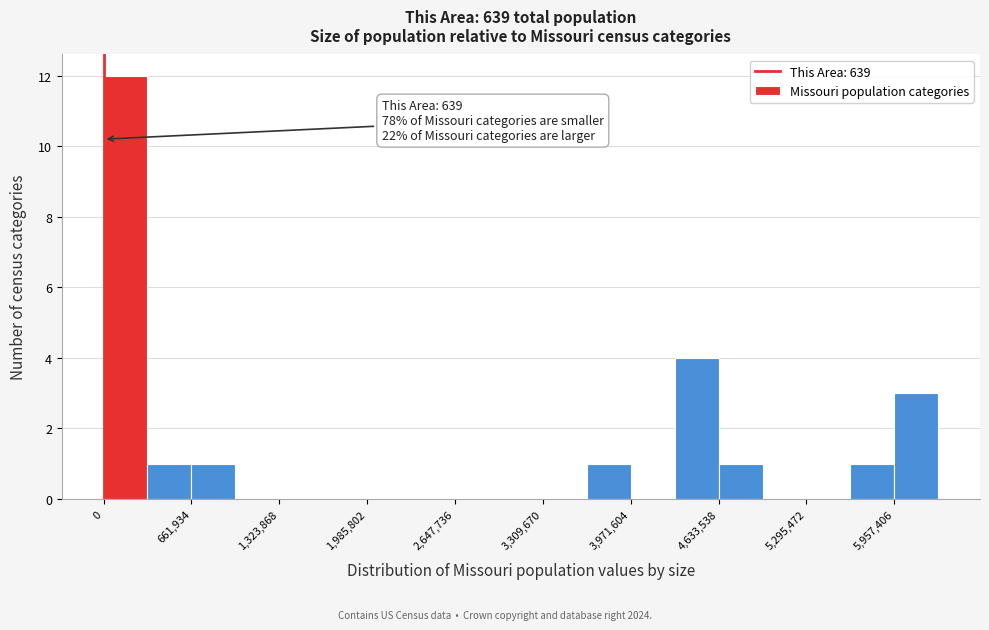

Read against the x-axis, roughly where is the centre of the tallest bar?

200000